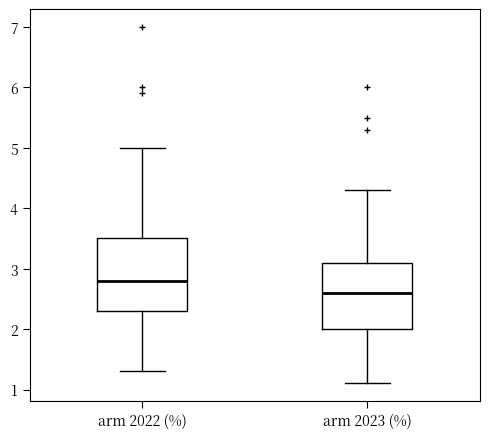

Which box's median line is the highest?

arm 2022 (%)